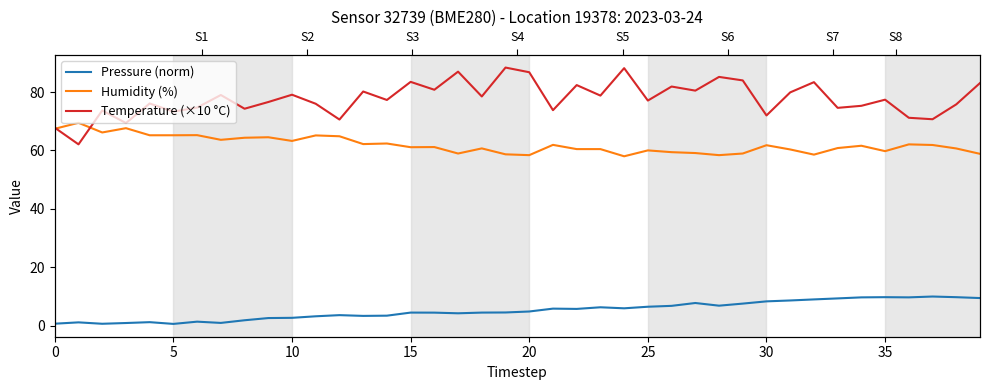

At how many categories does at least one series exceed 84?

5